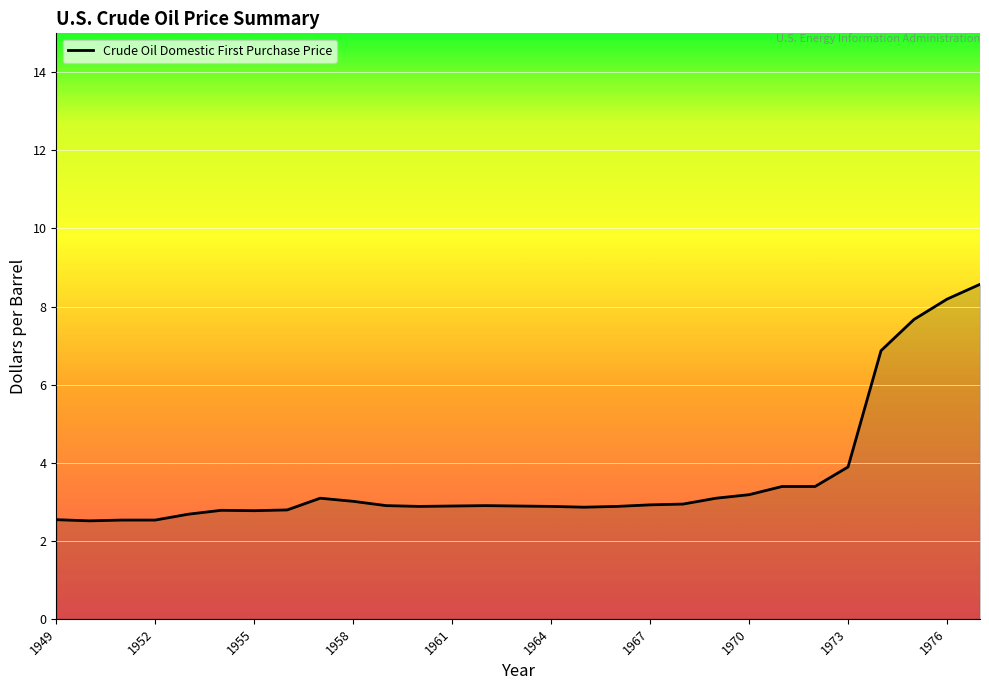

What is the smallest value displayed?

2.5